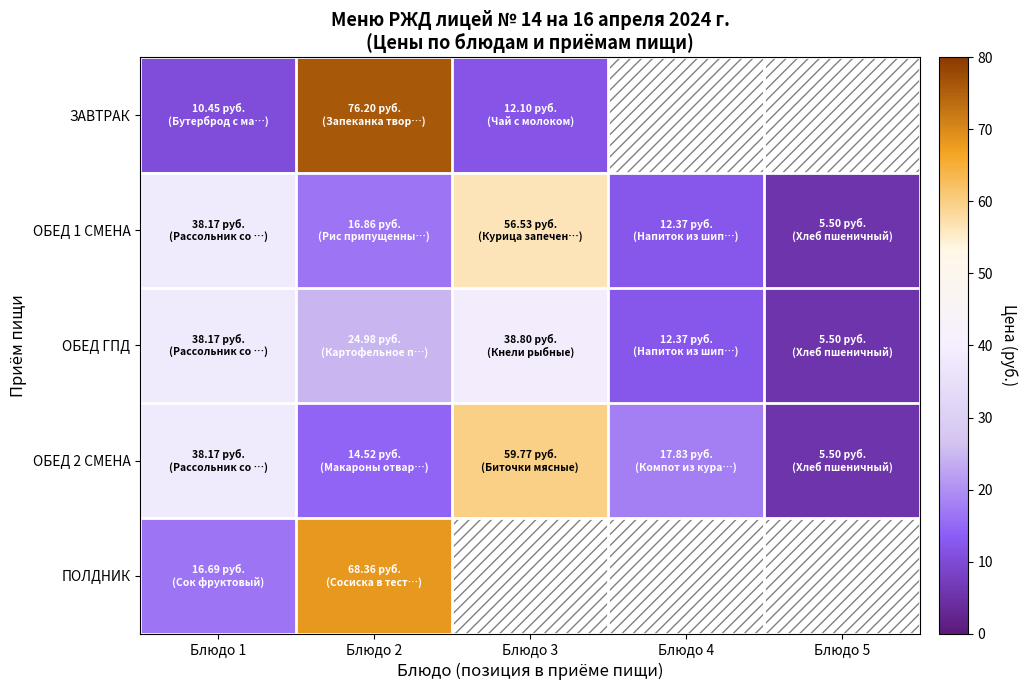

At which label does ЗАВТРАК reach its peak?

Блюдо 2